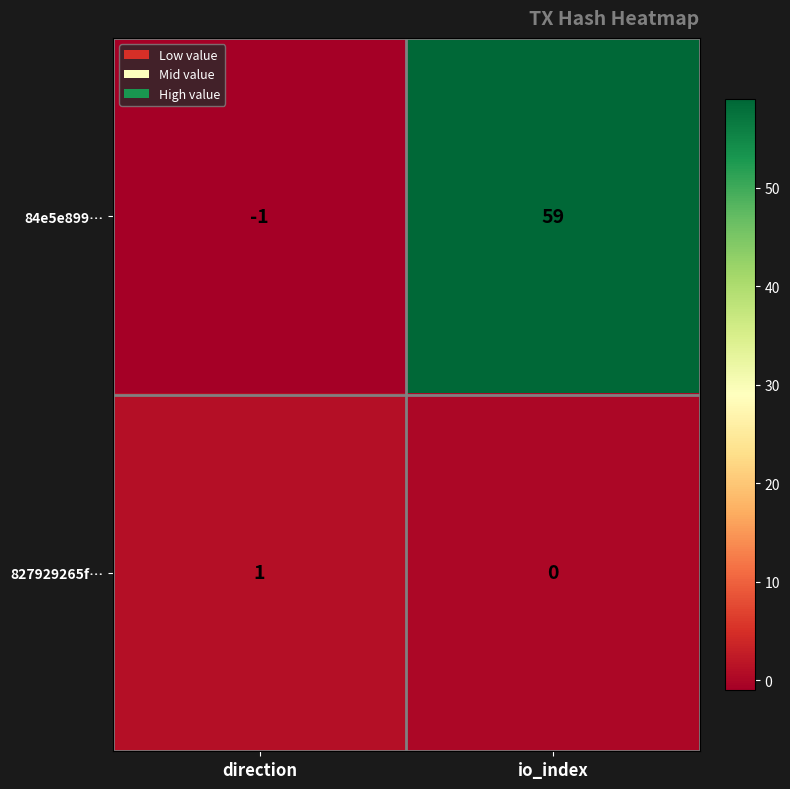

At how many categories does at least one series exceed 31?

1